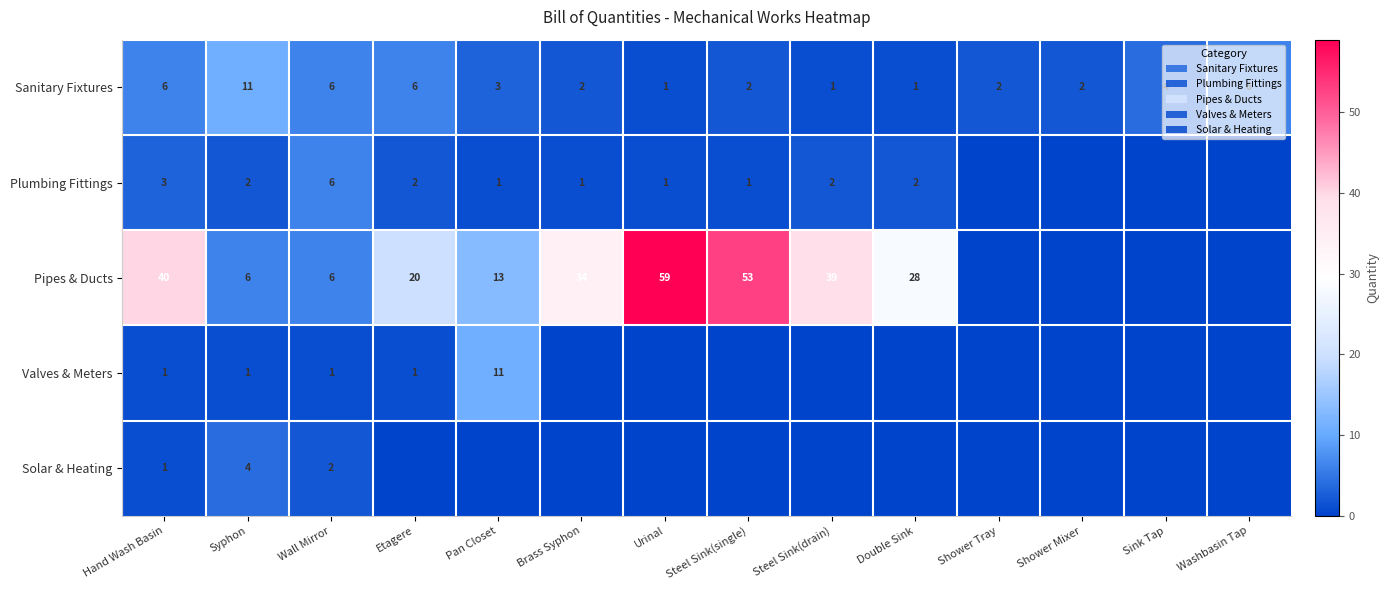

What is the difference between the highest and lowest values at Urinal?

59